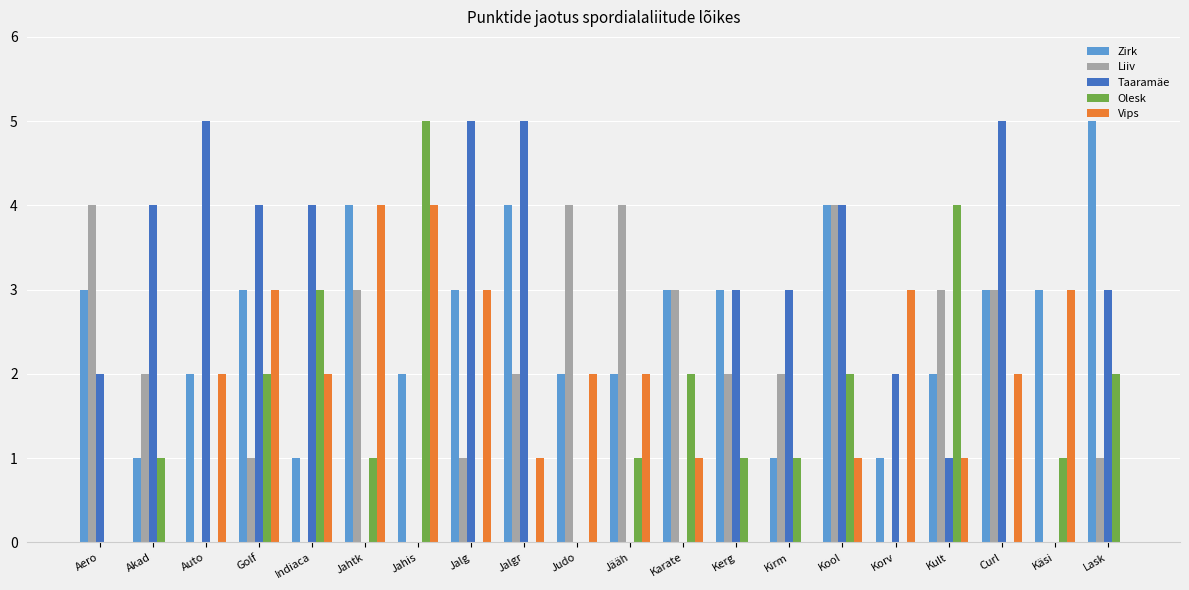

Which category has the highest value in the Zirk series?

Lask